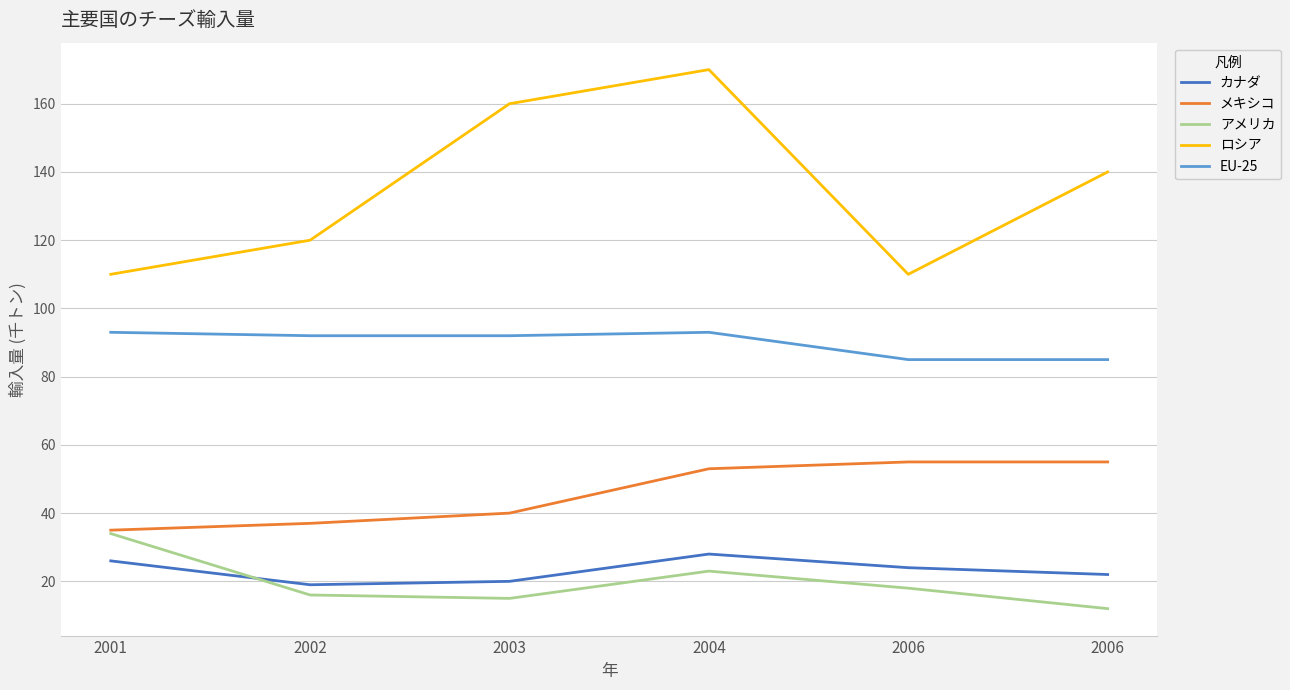

What are all the series names shown in the legend?

カナダ, メキシコ, アメリカ, ロシア, EU-25